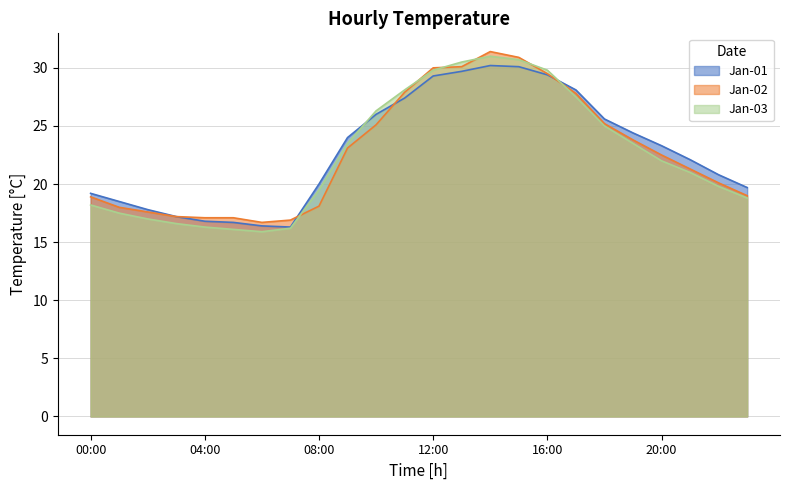

What is the smallest value displayed?

15.9